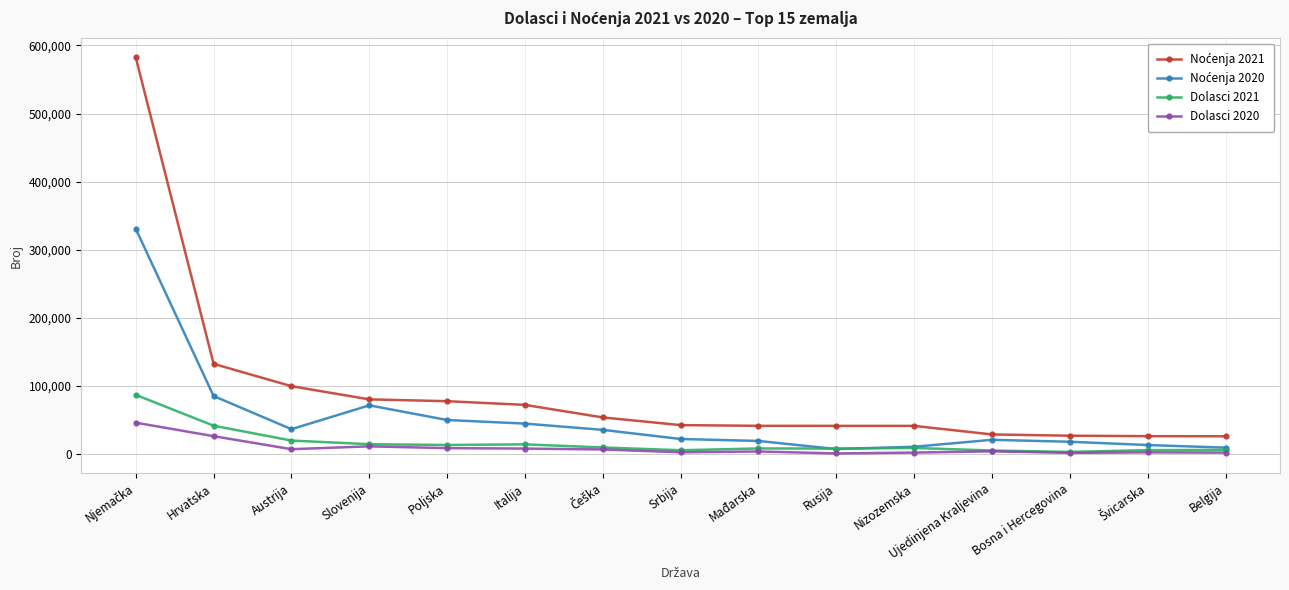

What is the label of the 10th point from the left?

Rusija